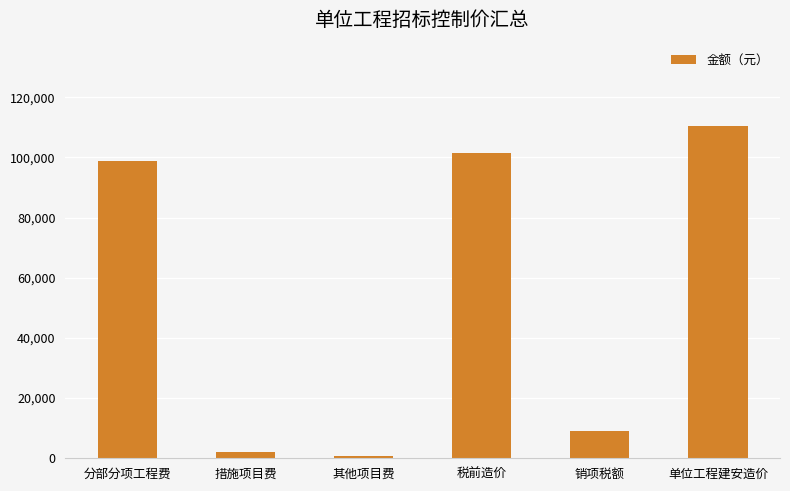

What is the value of the 6th bar from the left?

110522.0